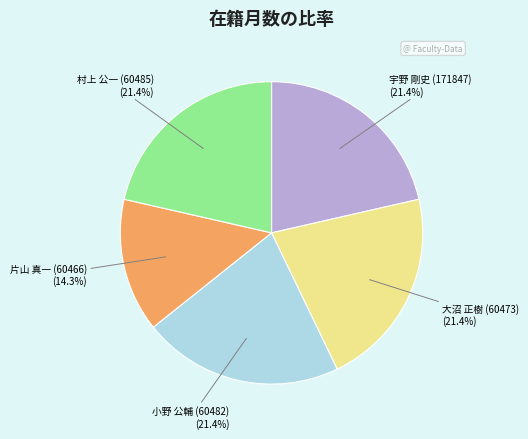

How many segments does this pie chart have?

5